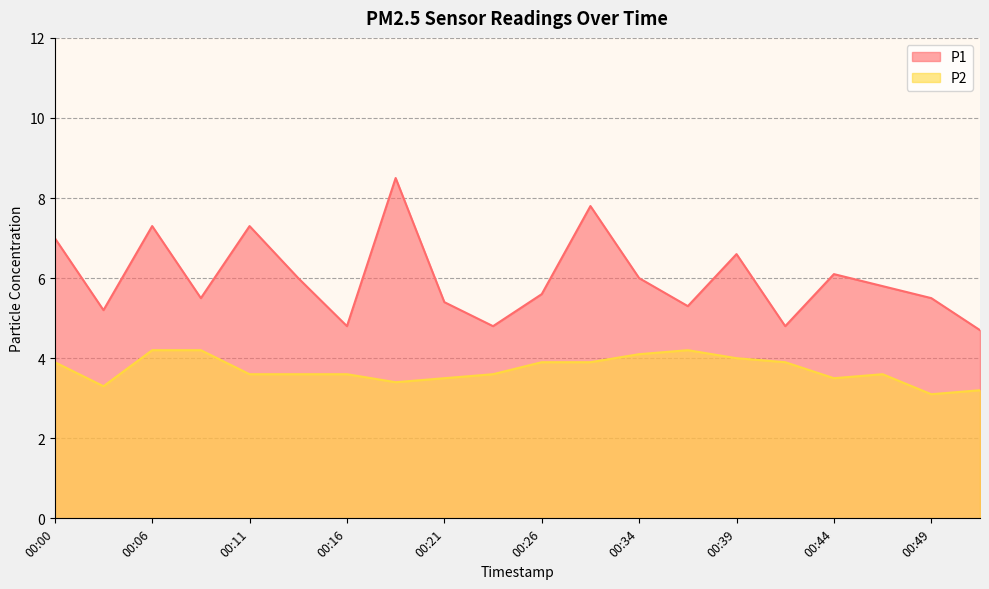

At which category is the sum across all series the highest?

00:18